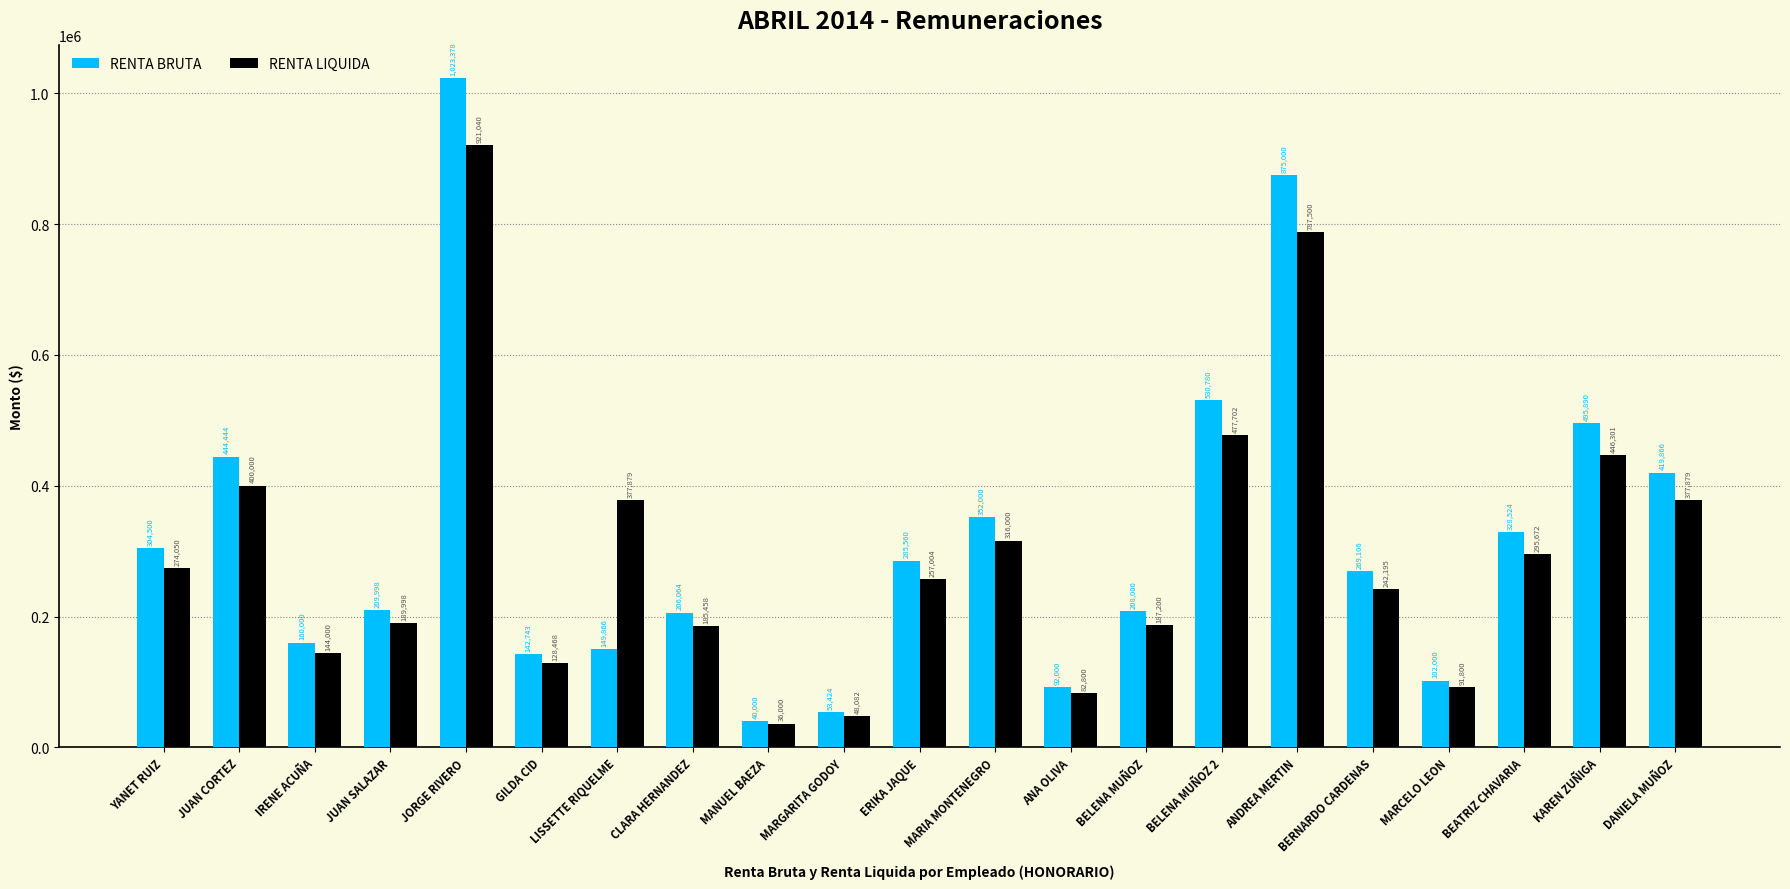

What is the difference between the RENTA BRUTA values at JUAN CORTEZ and MARIA MONTENEGRO?

92444